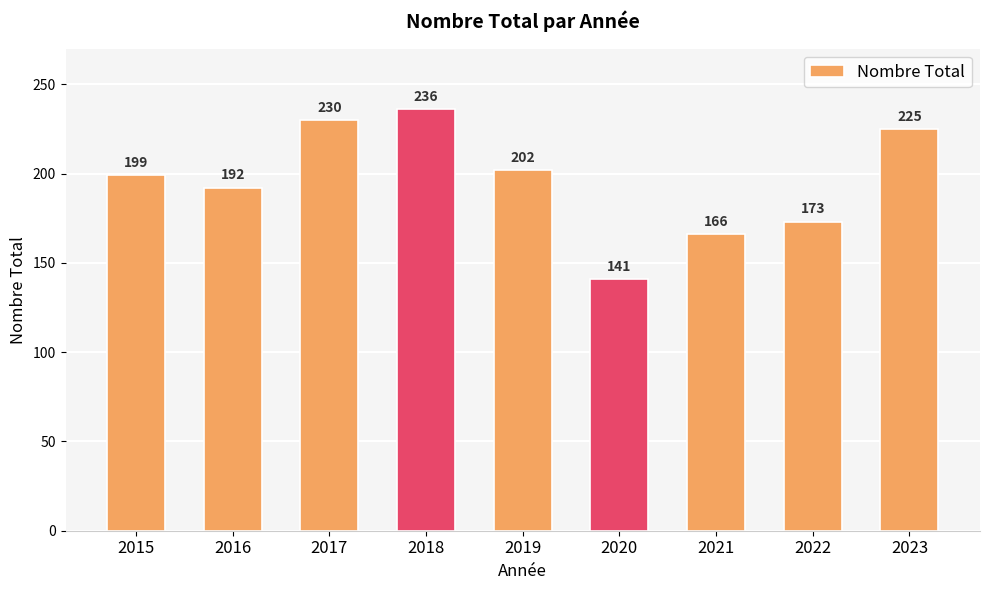

What is the difference between the second highest and second lowest values?

64